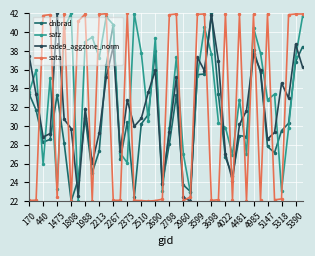

Which series ends up on top after the final intersection of sata and dnbrad?

sata